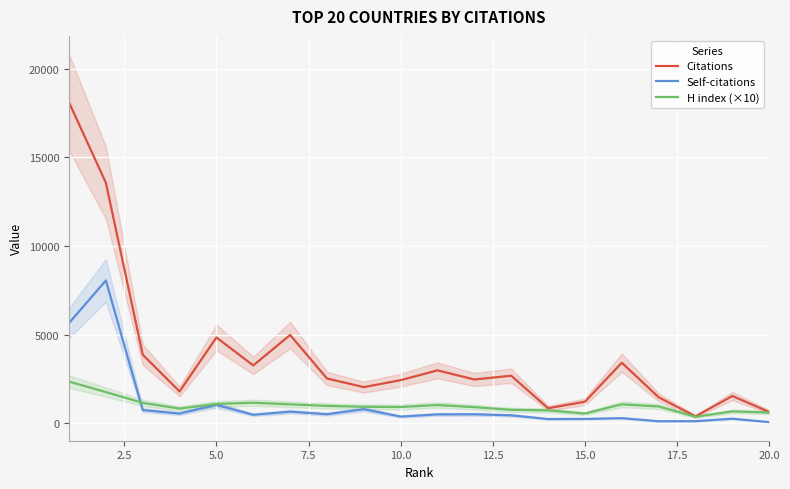

The value of H index (×10) at 2.5 is 1770. True or false?

True